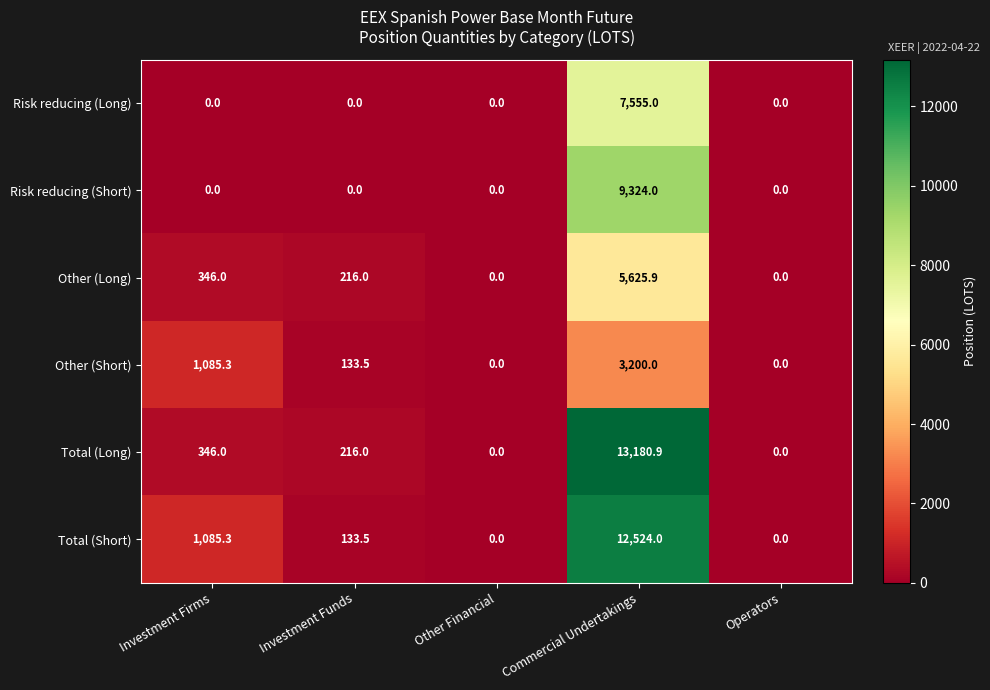

At how many categories does at least one series exceed 2791?

1